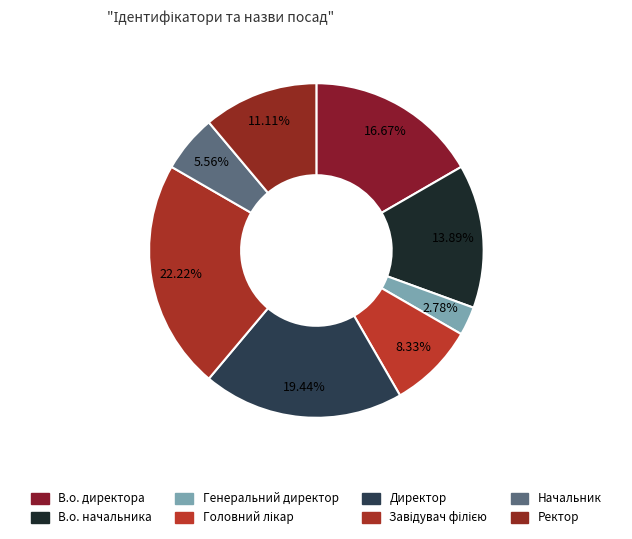

Which category has the smallest portion of the pie?

Генеральний директор